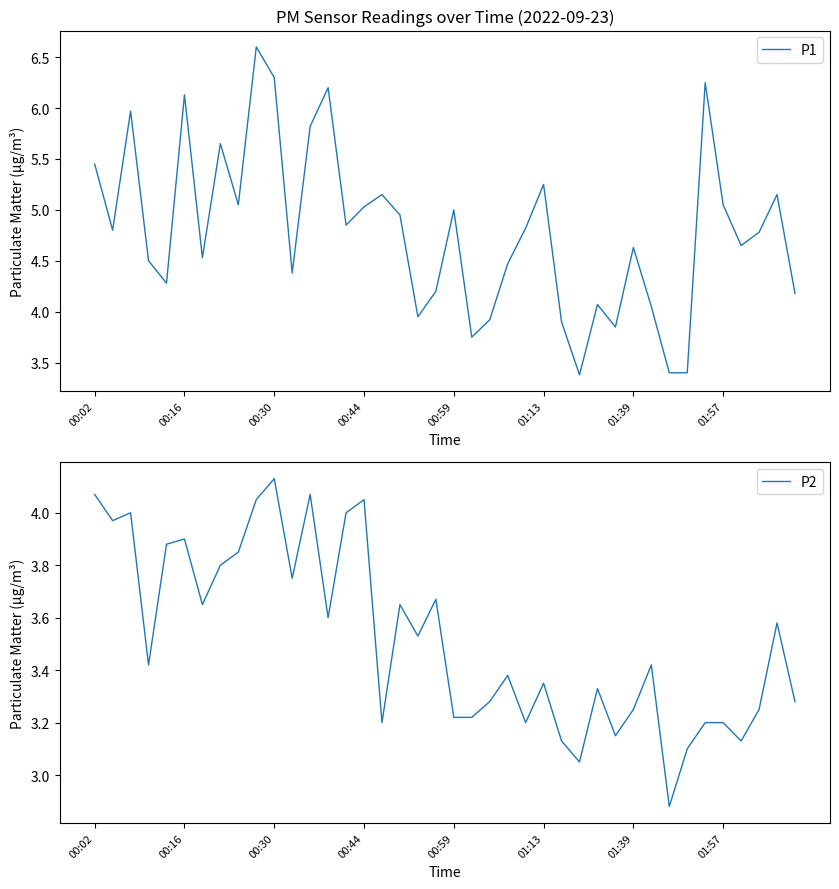

Where is P2 nearest to the value 3?

27